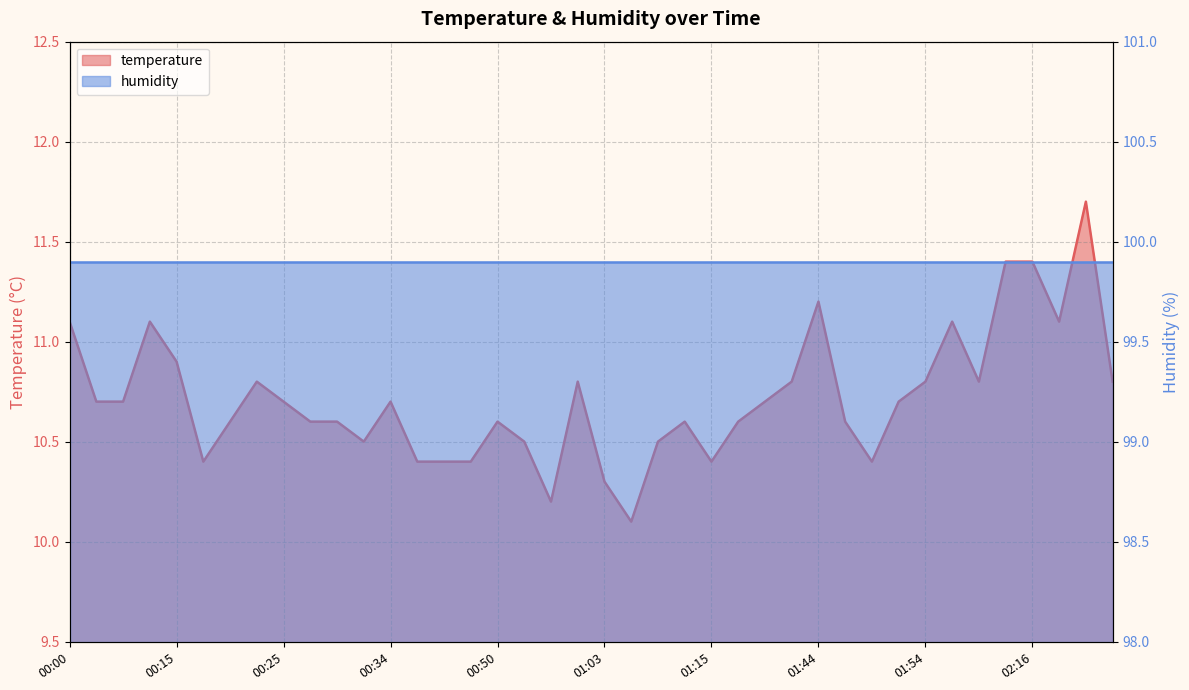

Is it true that the value at 00:37 is 10.4?

True